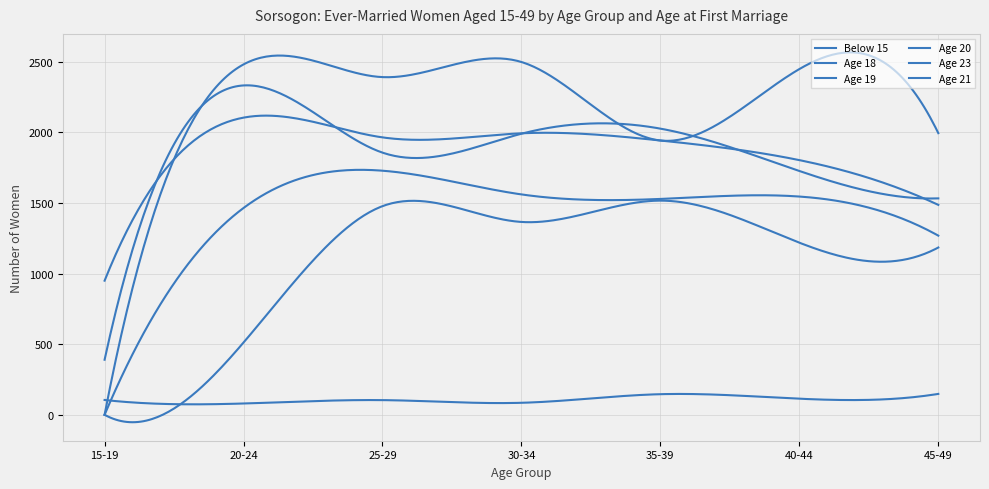

At which label does Age 18 reach its peak?

20-24